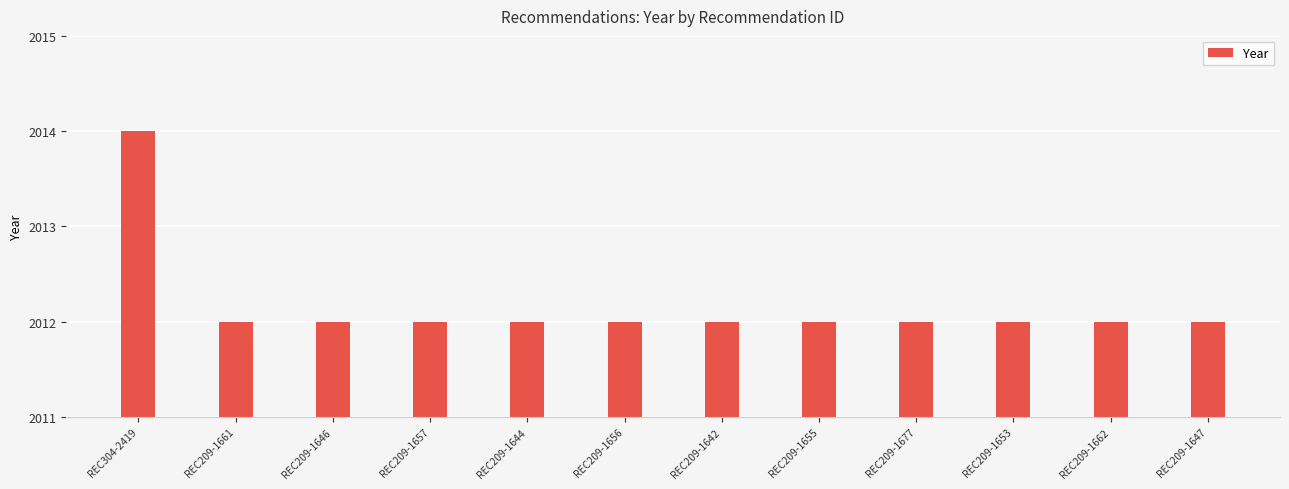

How many distinct data groups are displayed?

1